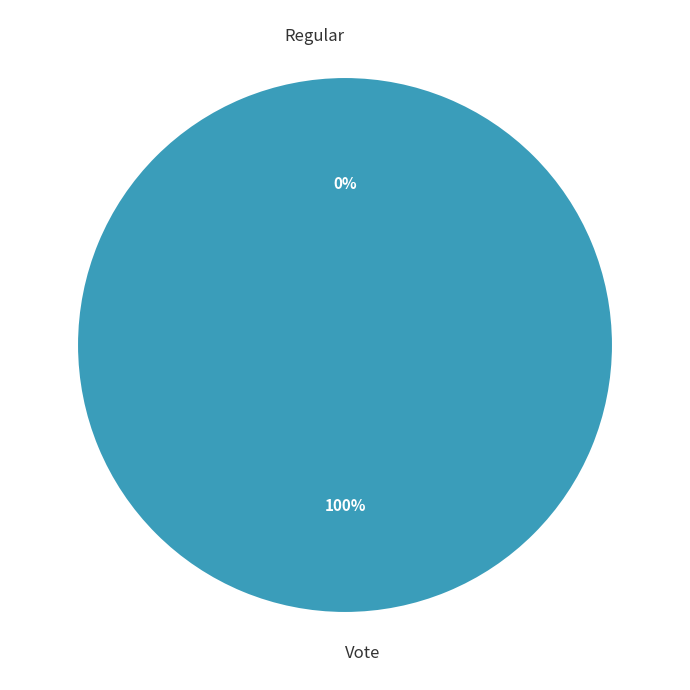

Which category has the smallest portion of the pie?

Regular